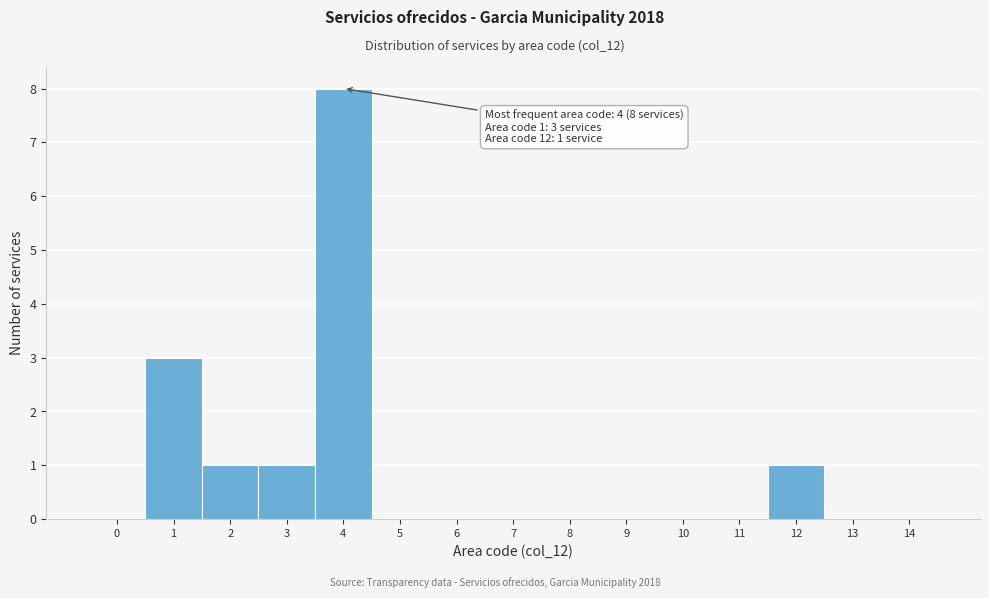

Reading right to left, what are all the values shown in this chart?

14=0	13=0	12=1	11=0	10=0	9=0	8=0	7=0	6=0	5=0	4=8	3=1	2=1	1=3	0=0